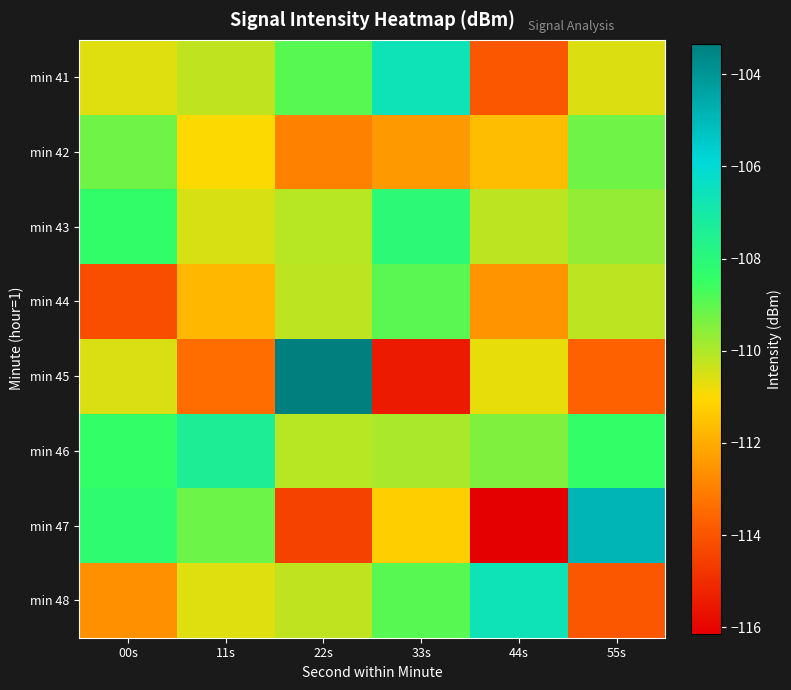

Between 00s and 11s, which series saw the biggest shift?

min 45